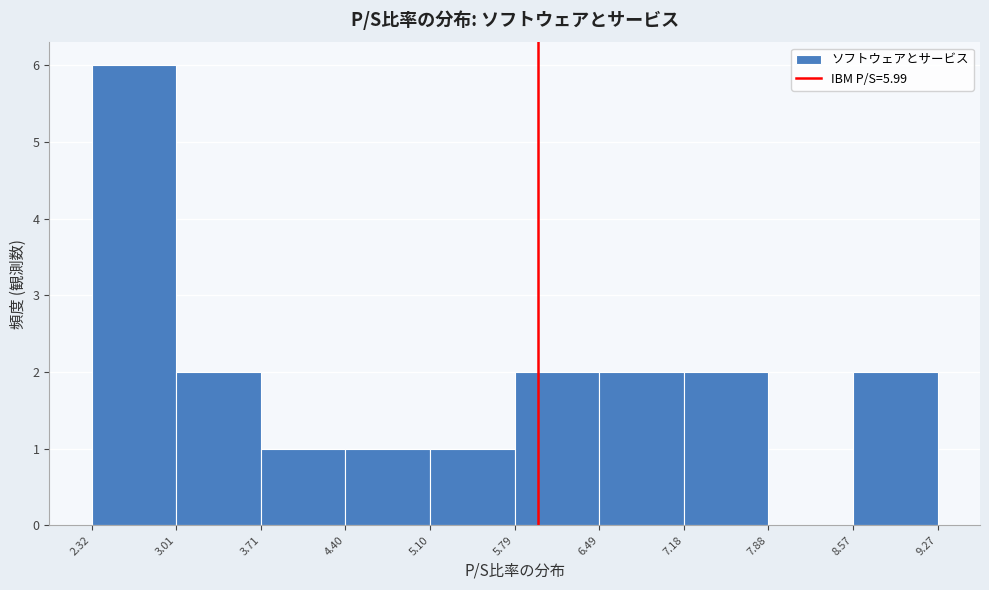

Over which range of the x-axis is the bar tallest?

2.32 to 3.01